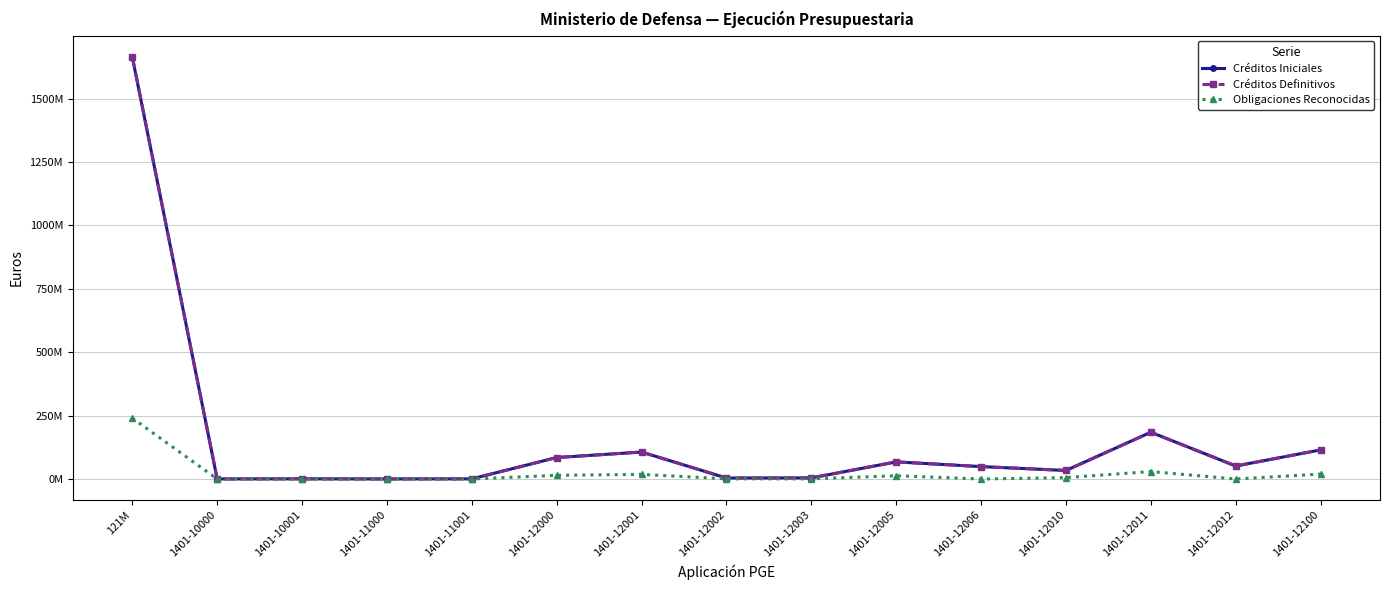

At which category is the sum across all series the highest?

121M